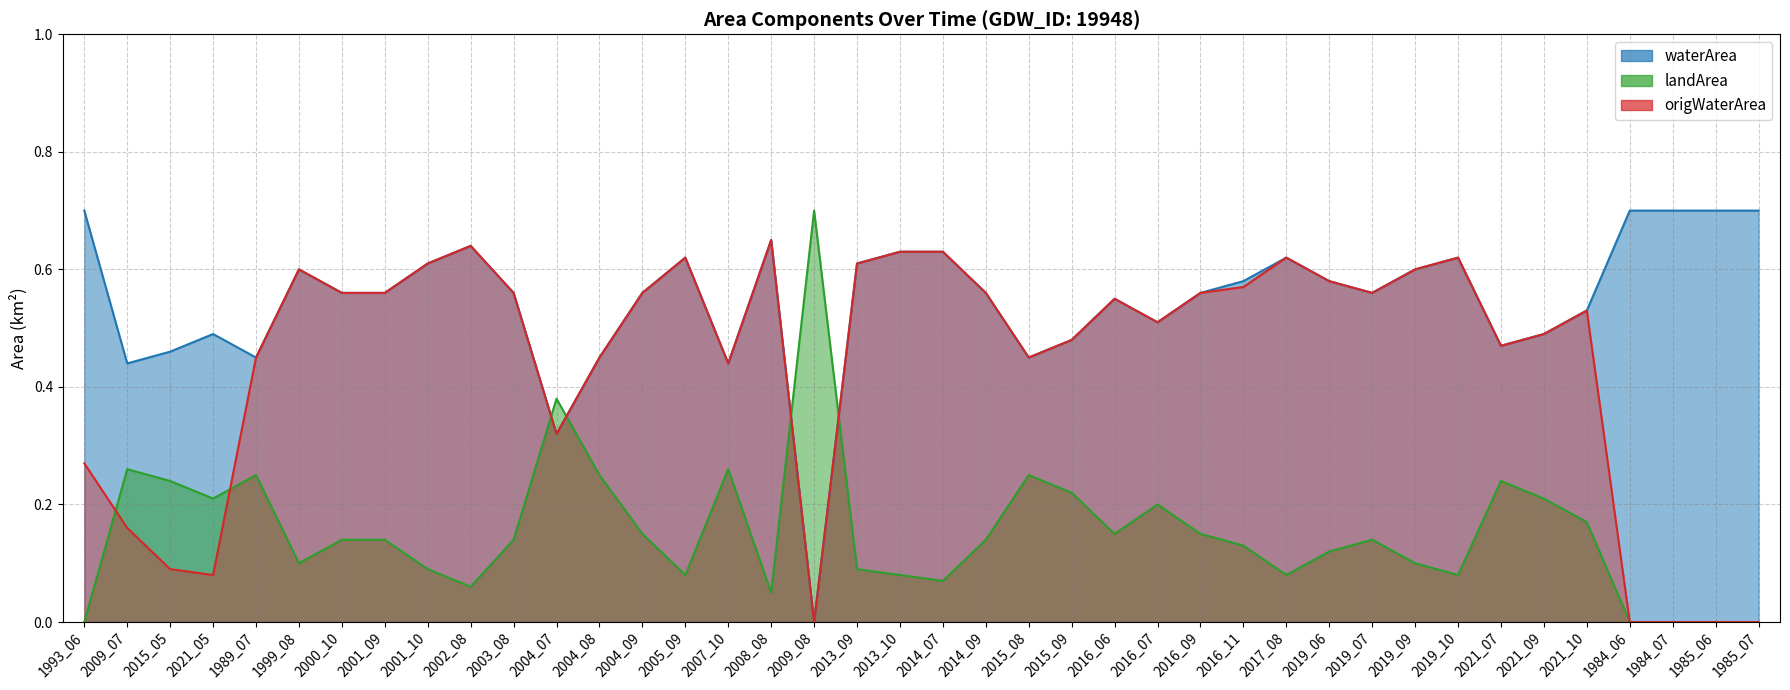

What is the maximum value for landArea?

0.7